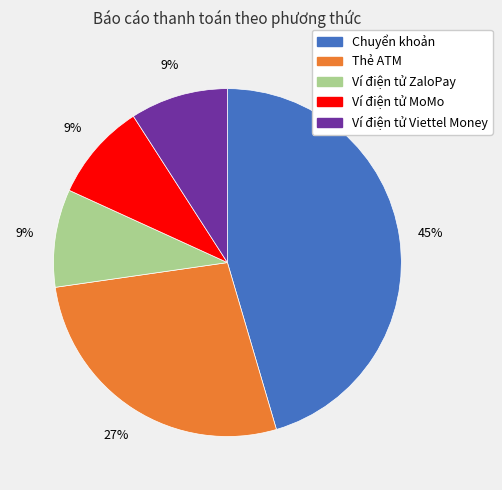

What percentage is the Ví điện tử Viettel Money slice, to the nearest percent?

9%